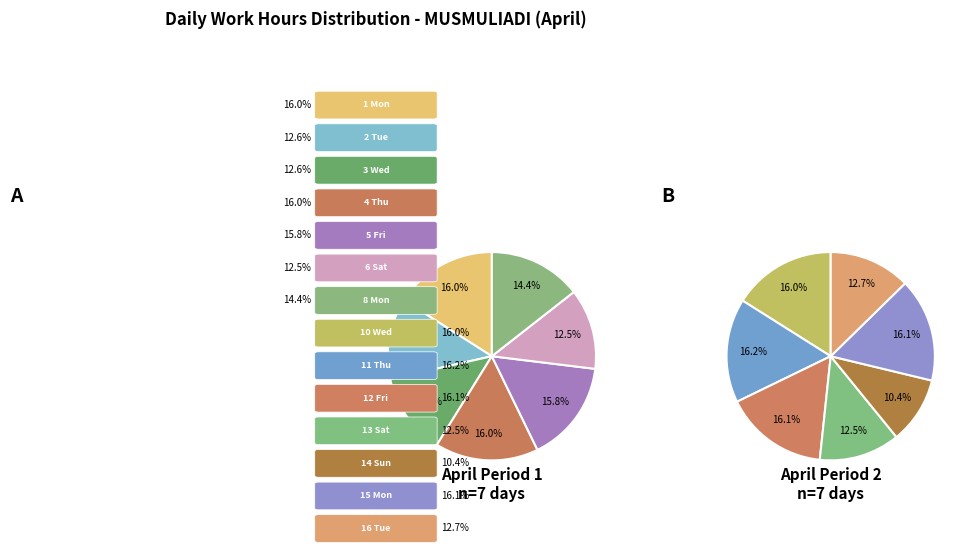

Which category has the smallest portion of the pie?

14 Sun